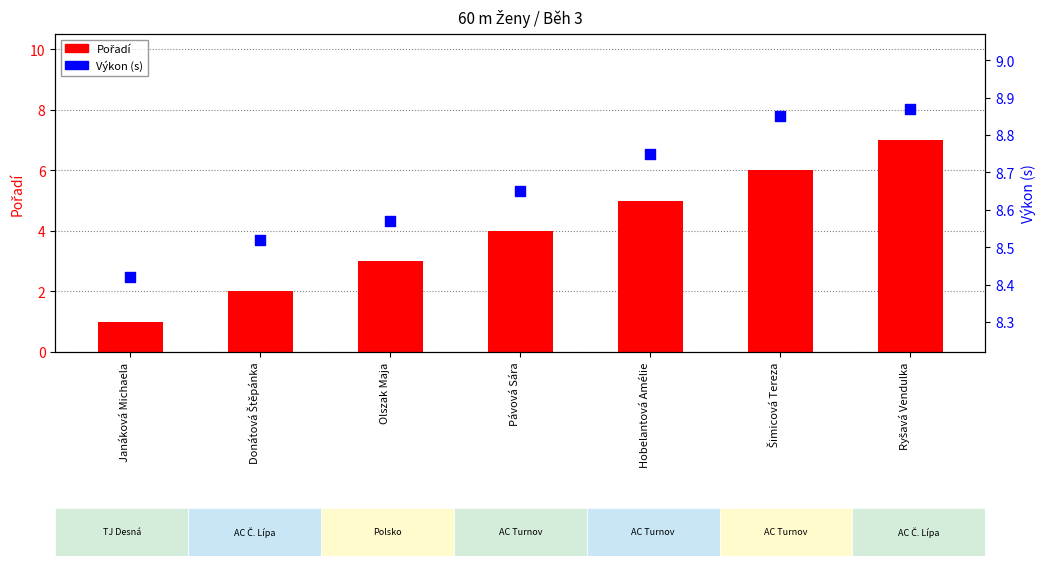

What are all the series names shown in the legend?

Pořadí, Výkon (s)